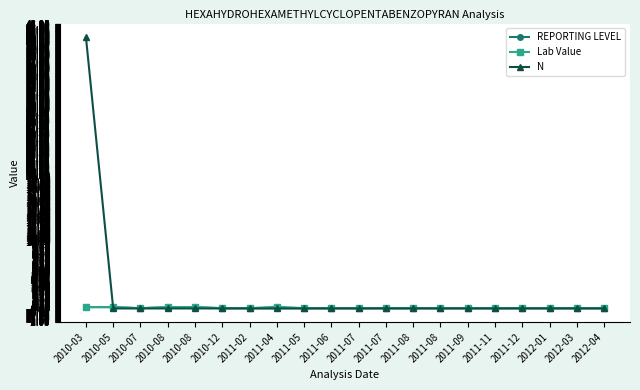

What is the sum of all REPORTING LEVEL values?

1.4